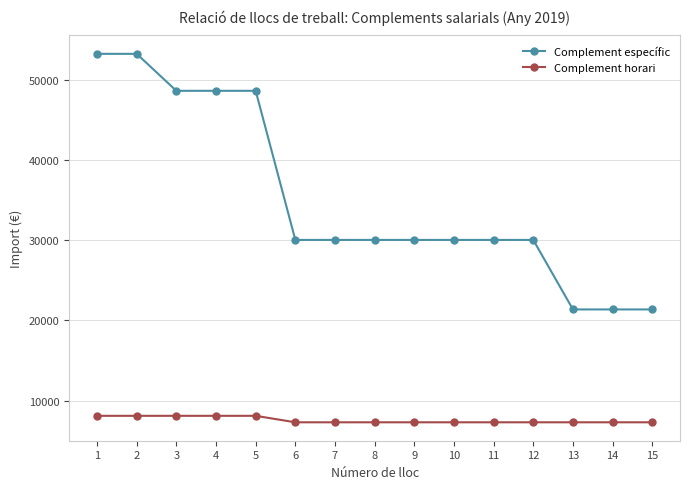

Rank the series by their maximum value, from lowest to highest.

Complement horari, Complement específic